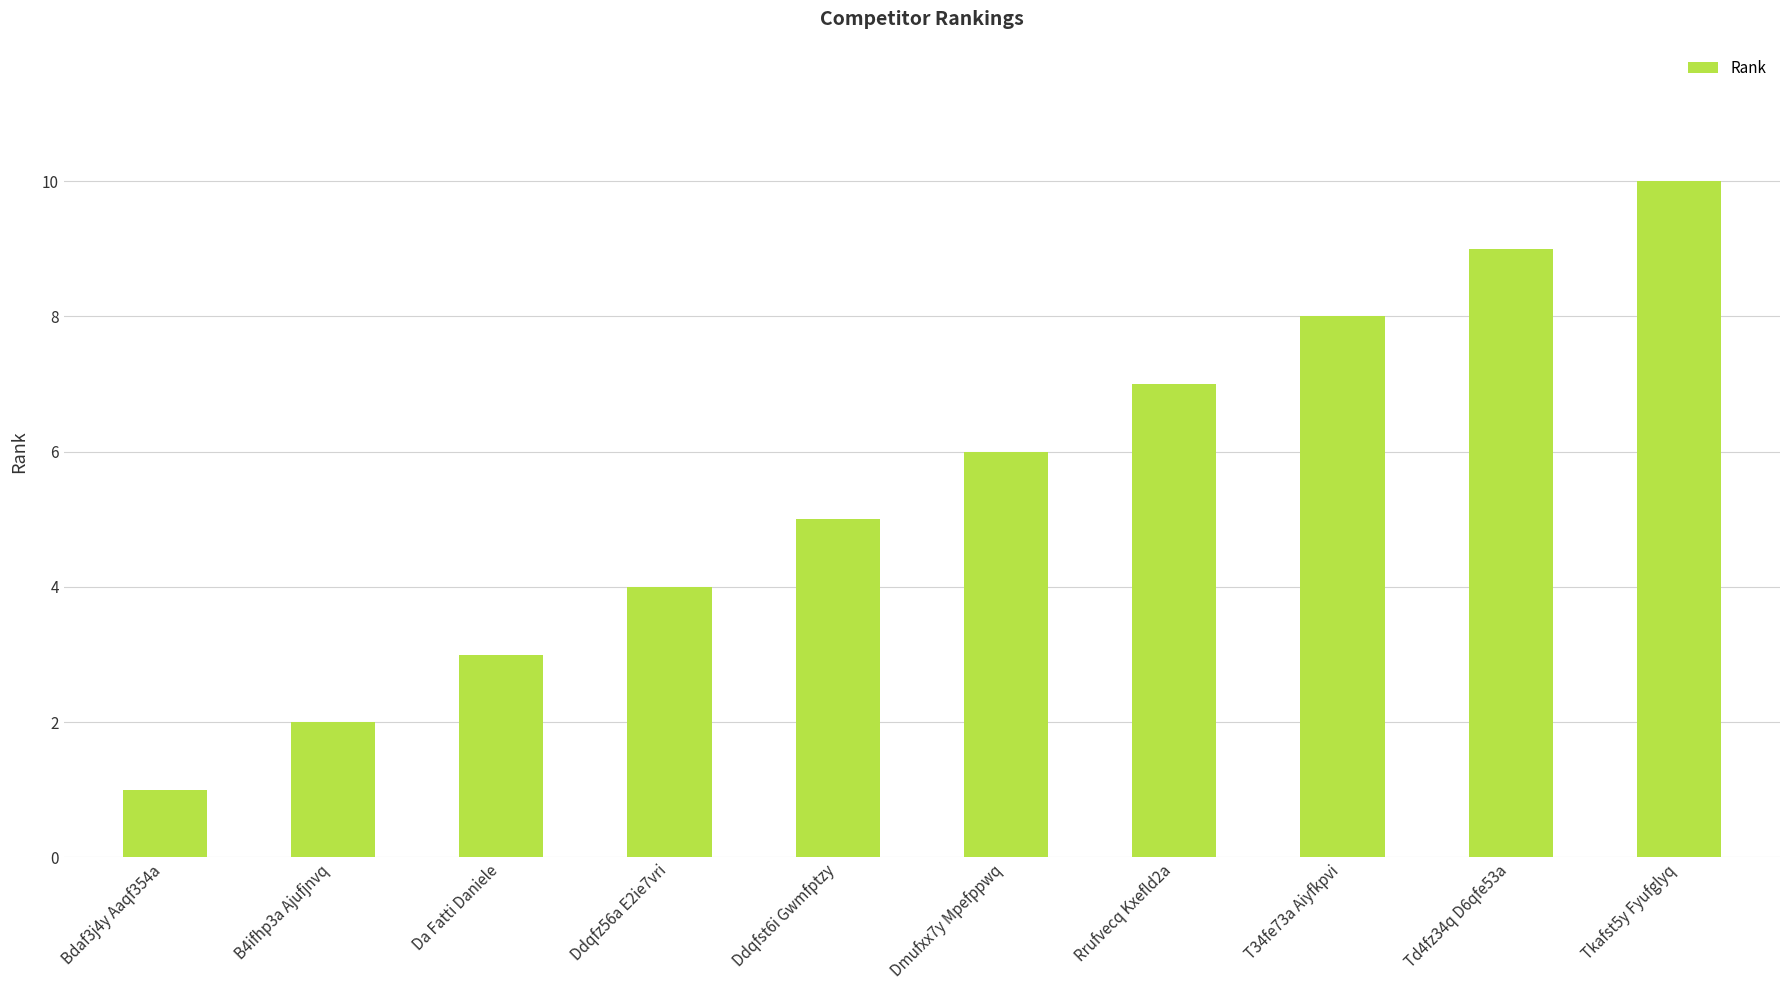

The chart shows a value of 1 at Ddqfst6i Gwmfptzy. True or false?

False